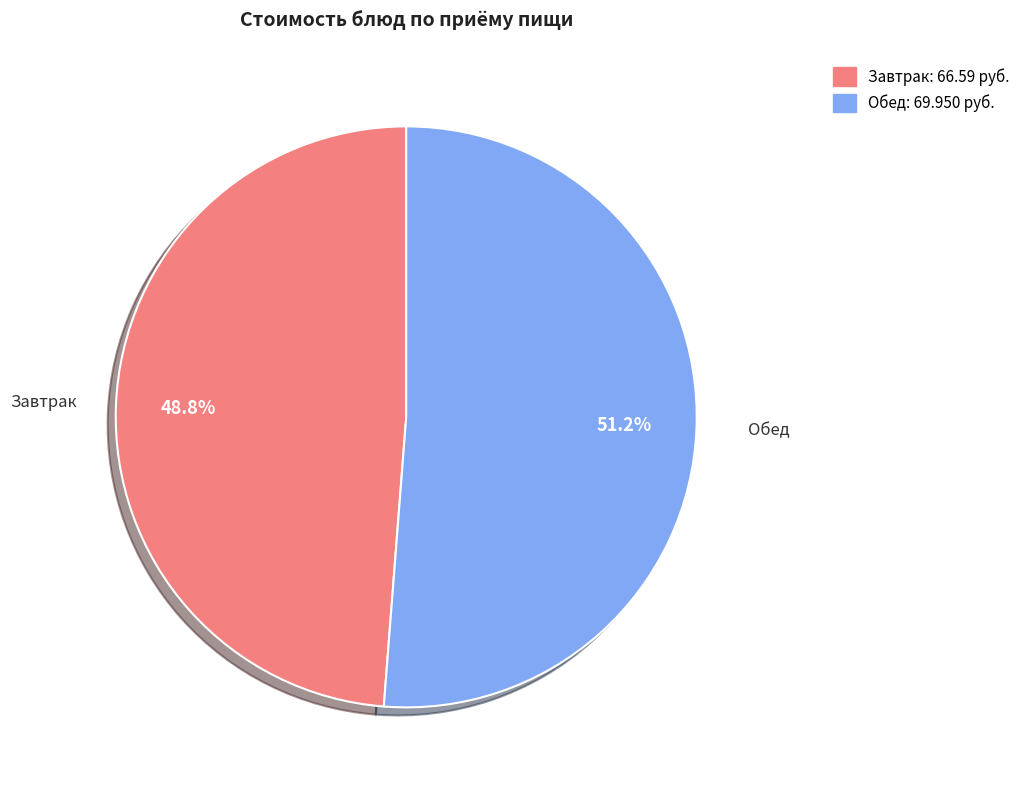

Is there any slice that represents more than half of the pie?

Yes